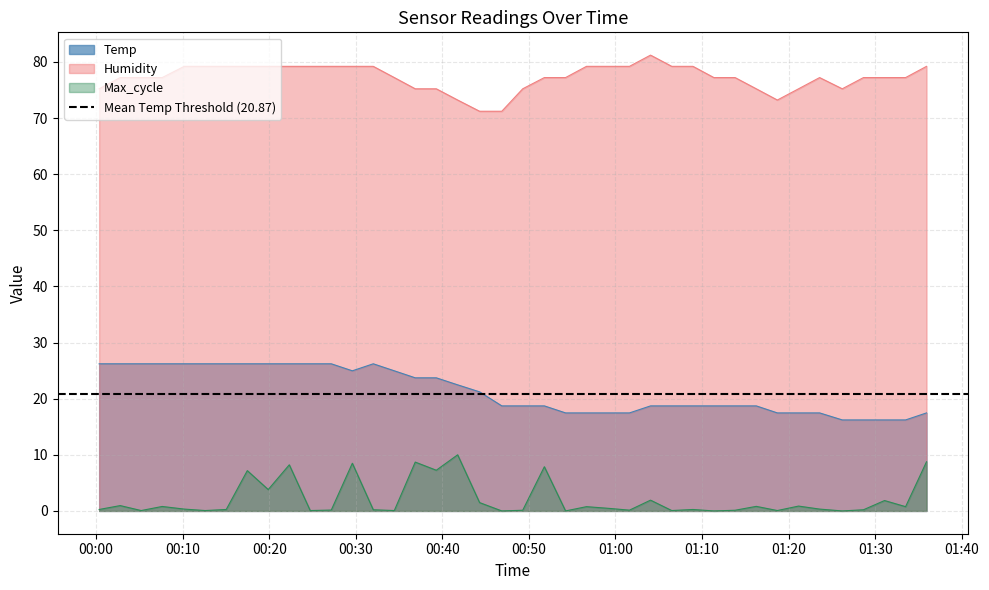

Does the chart display data point markers on the line(s)?

No